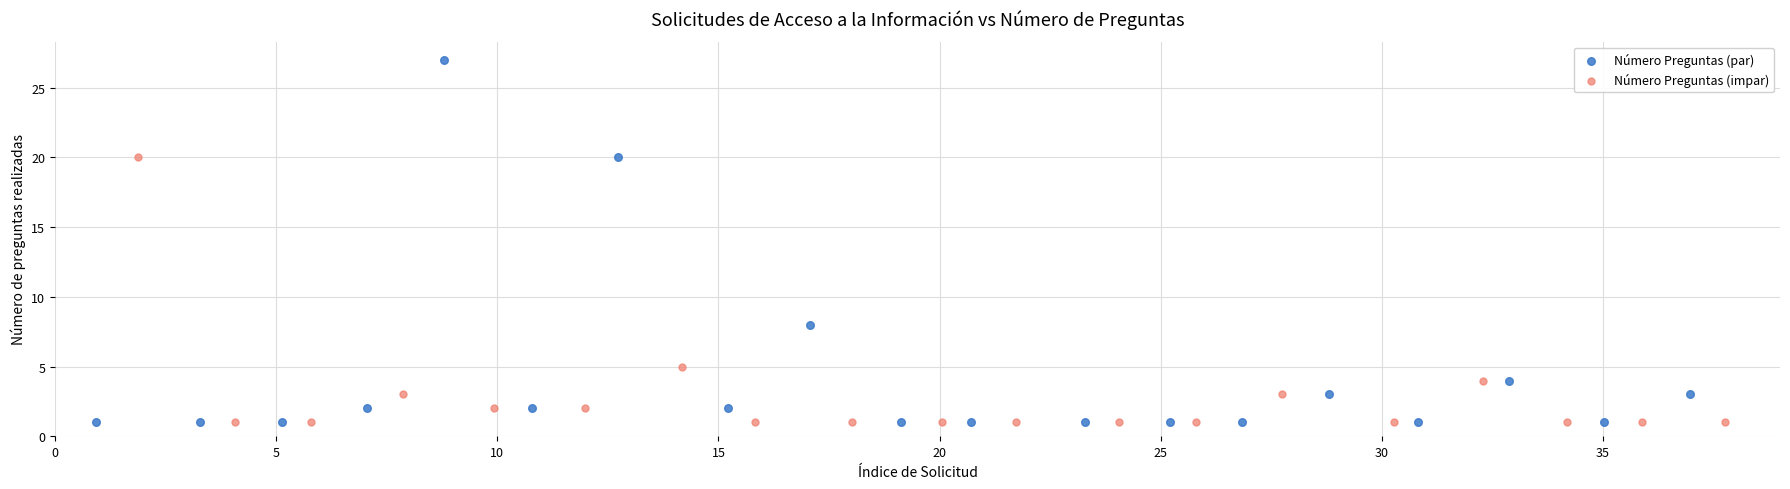

Which series reaches the maximum Y coordinate?

Número Preguntas (par)